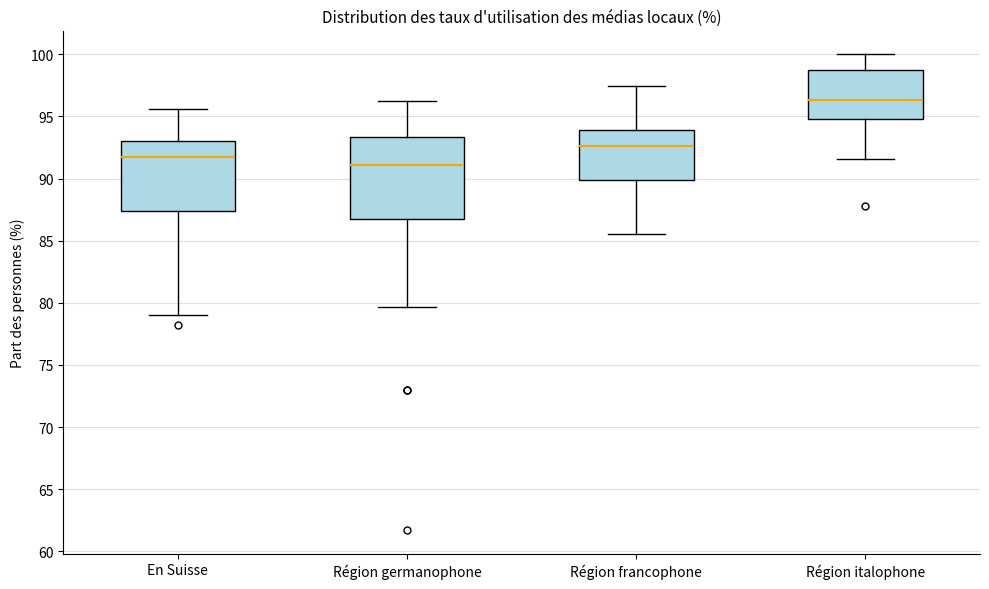

Reading left to right, transcribe this box plot: for each box, give where its median line is, the range the box spans, and where its two whiskers end, as read against the y-axis. The values are not printed on the chart, so give them approximately, as read against the axis.

En Suisse: median 91.5, box 87.5 to 93.0, whiskers 79.0 to 95.5
Région germanophone: median 91.0, box 87.0 to 93.5, whiskers 79.5 to 96.5
Région francophone: median 92.5, box 90.0 to 94.0, whiskers 85.5 to 97.5
Région italophone: median 96.5, box 95.0 to 98.5, whiskers 91.5 to 100.0